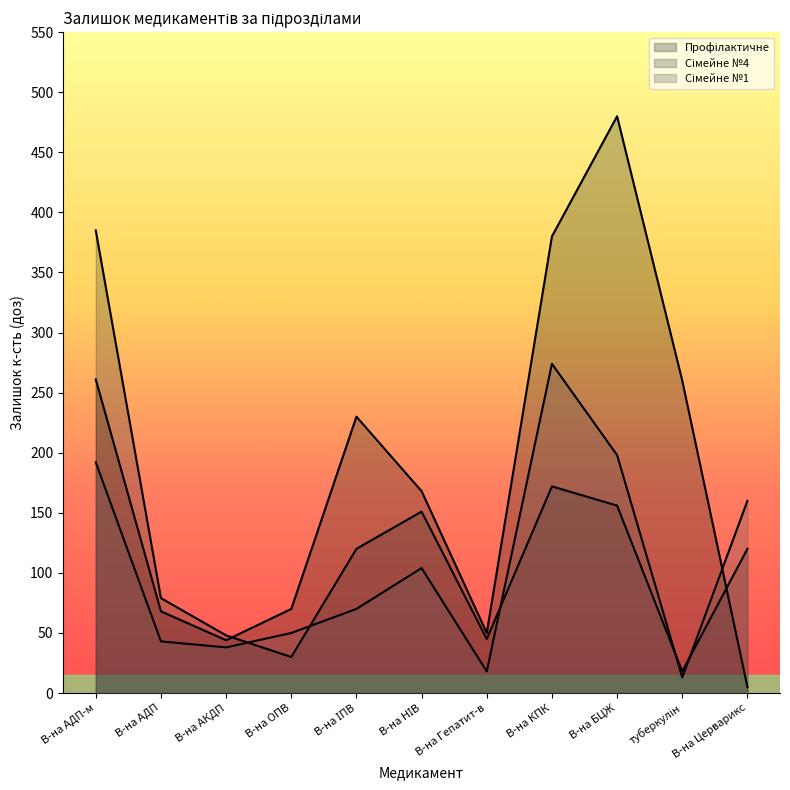

Between В-на ОПВ and туберкулін, which series saw the biggest shift?

Профілактичне